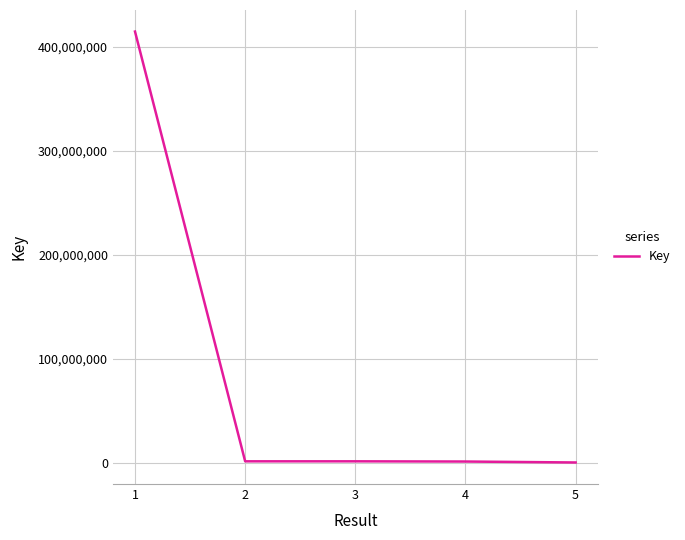

What is the difference between the maximum and second lowest values?

413613166